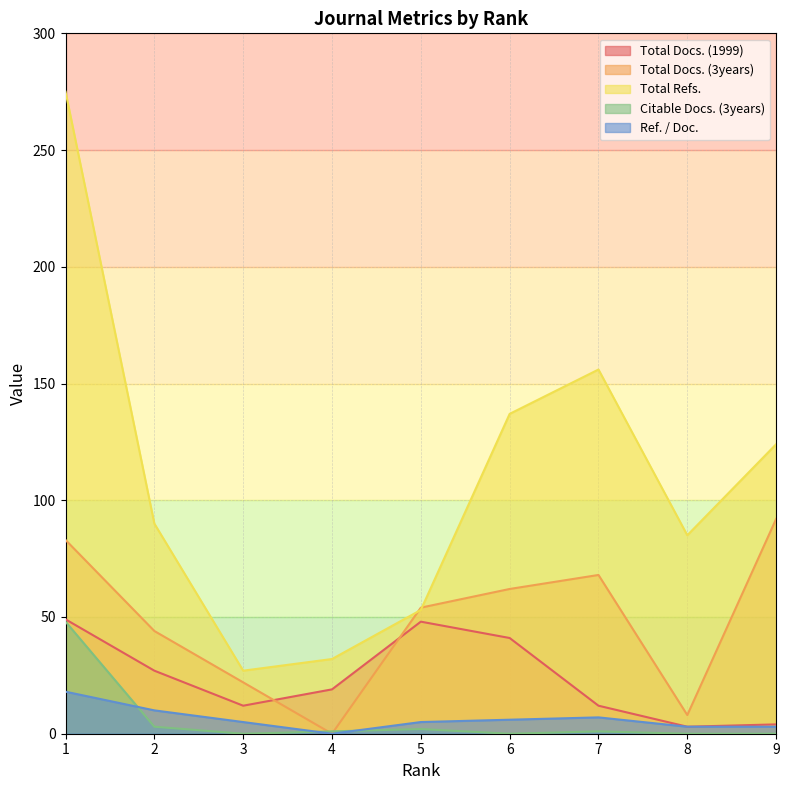

At which category is the sum across all series the highest?

1